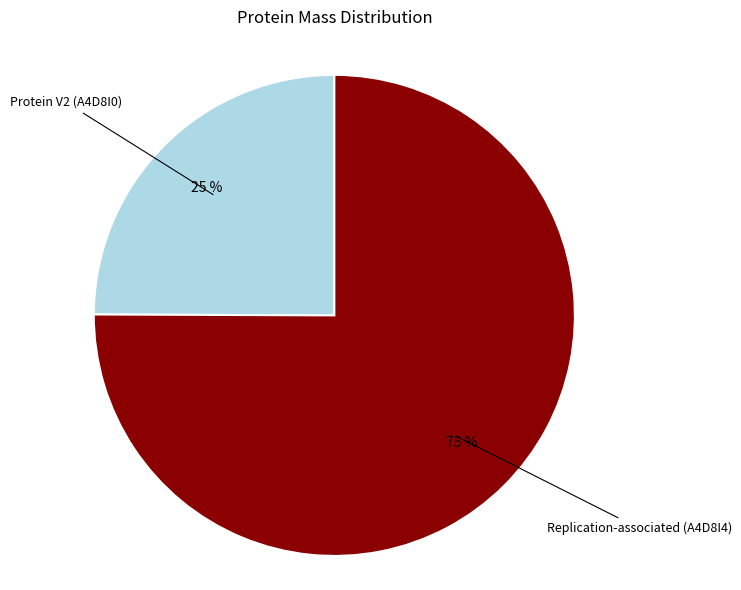

To the nearest percent, what is the average slice percentage?

50%